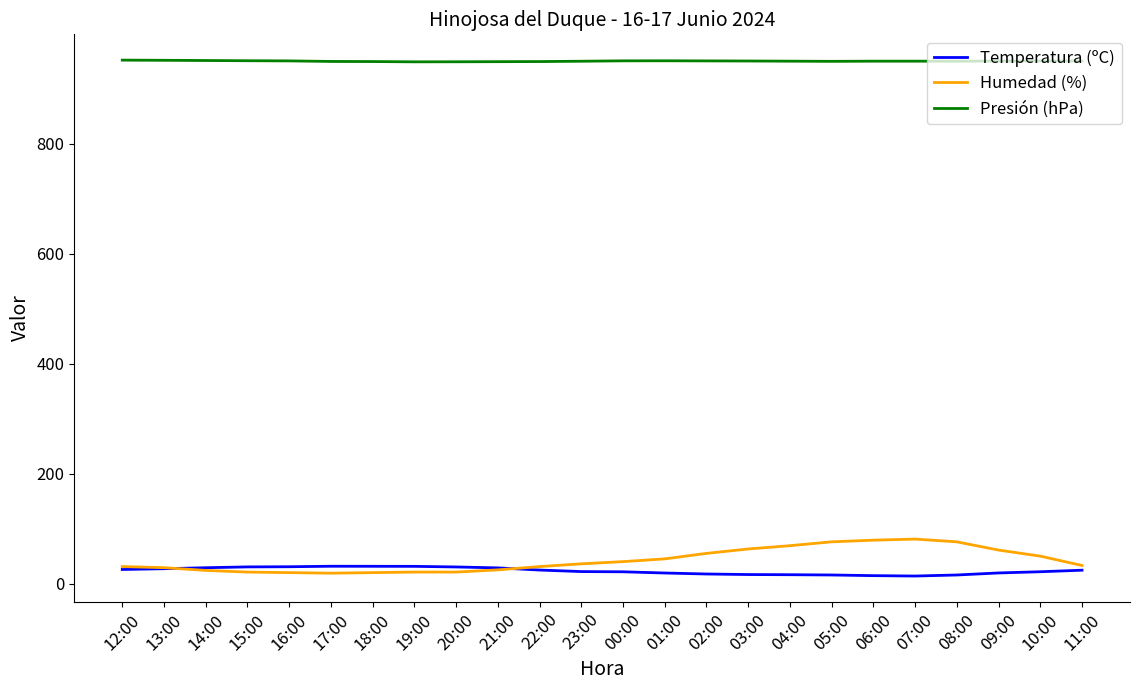

What is the difference between the highest and lowest values at 15:00?

930.0